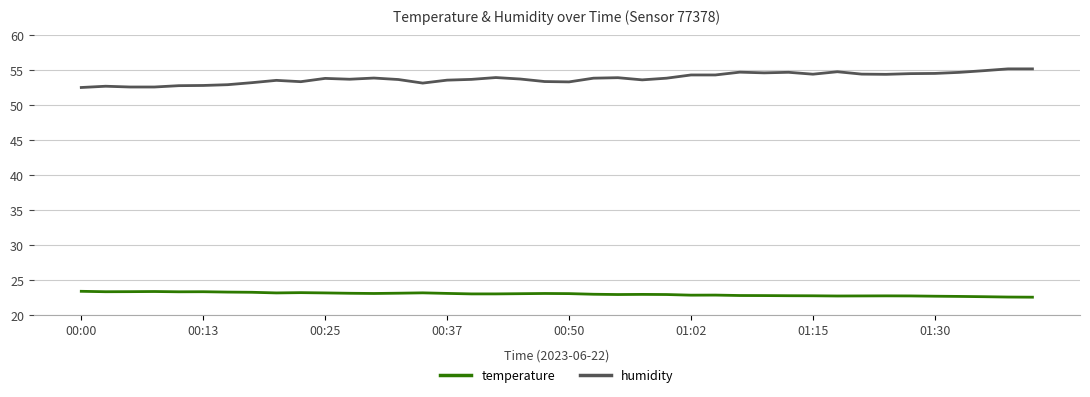

What is the minimum value shown in the chart?

22.5